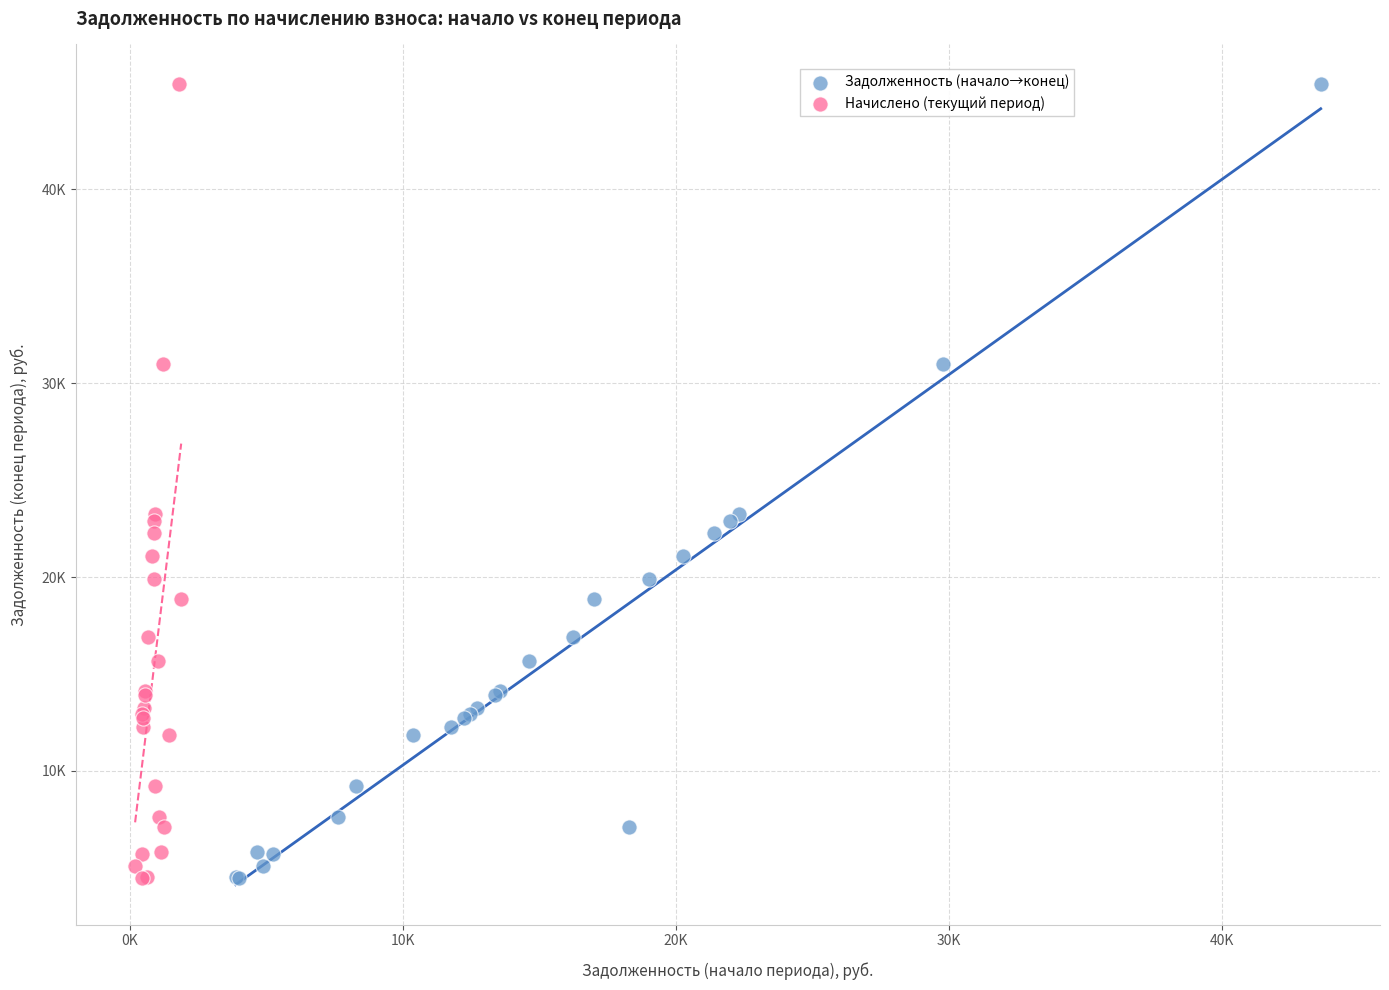

What are all the series names shown in the legend?

Задолженность (начало→конец), Начислено (текущий период)